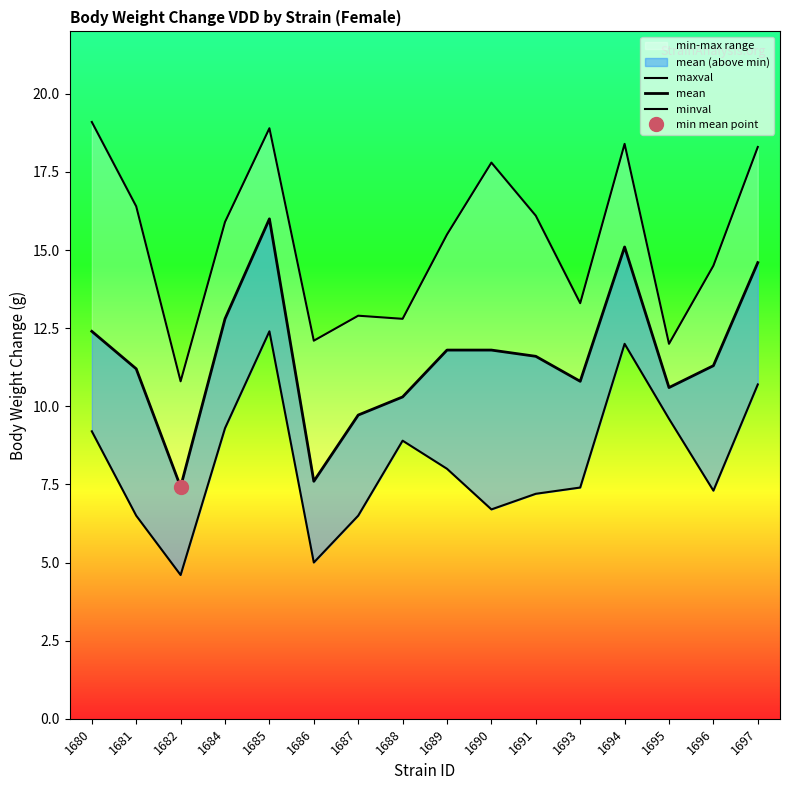

What is the value of the maxval point at the 9th from the left?

15.5